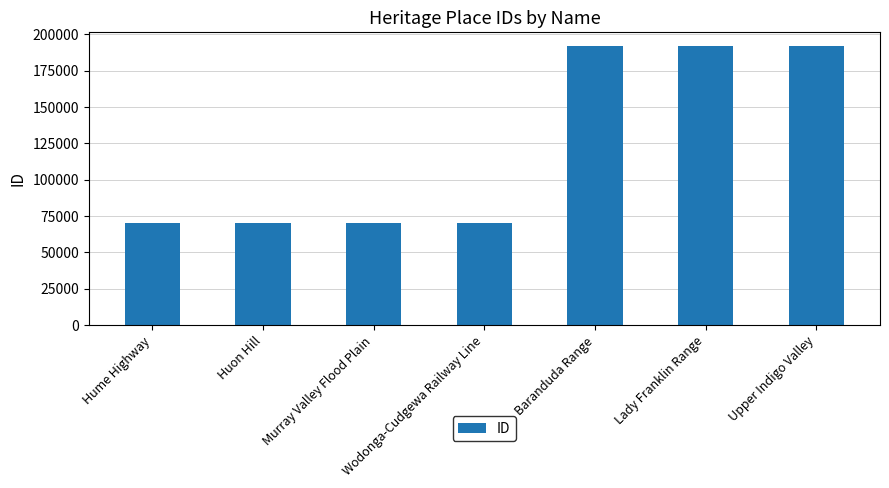

What is the label of the 2nd bar from the right?

Lady Franklin Range